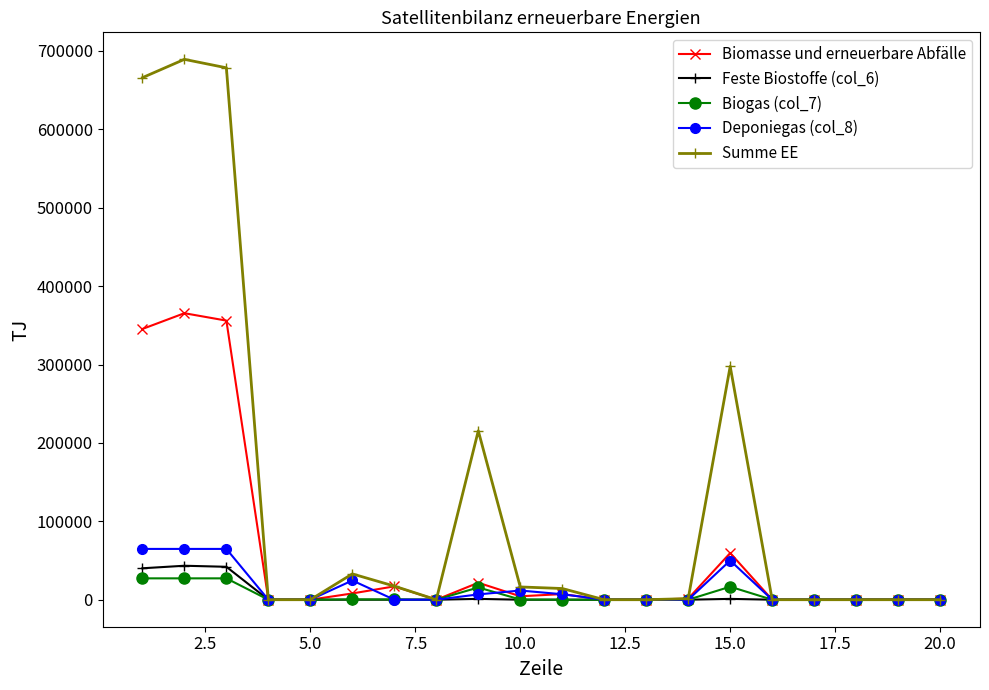

True or false: Summe EE has more than 2 points higher than both neighbors.

True